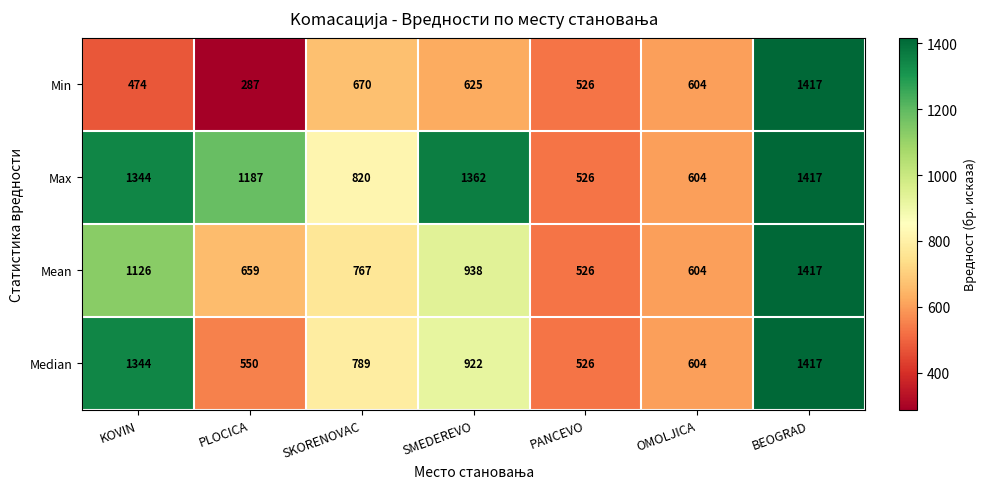

What is the difference between the Max values at SKORENOVAC and OMOLJICA?

216